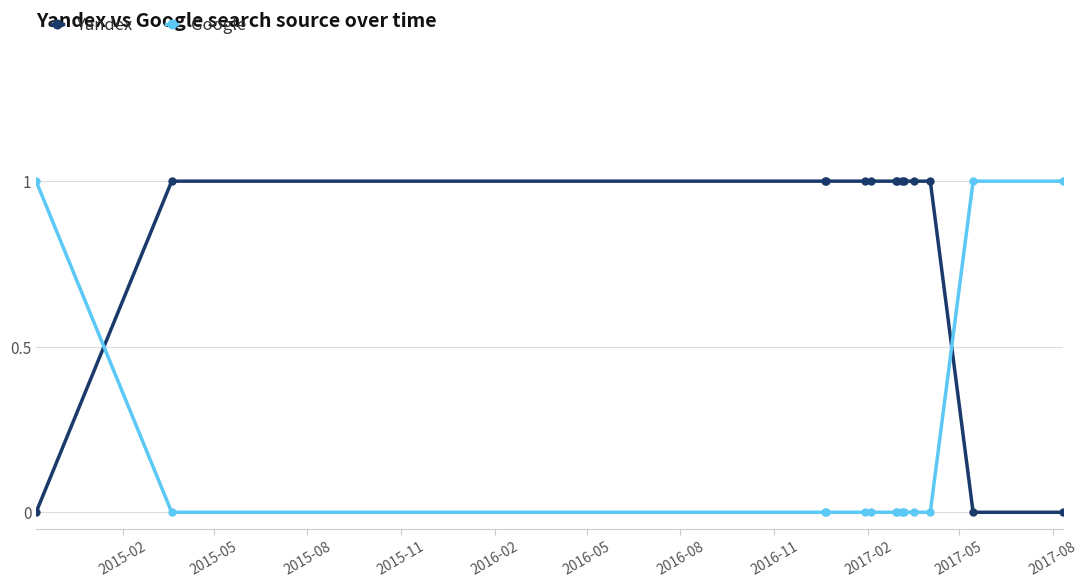

Reading left to right, extract all data points from this chart.

Yandex: 0	1	1	1	1	1	1	1	1	1	1	1	0	0
Google: 1	0	0	0	0	0	0	0	0	0	0	0	1	1